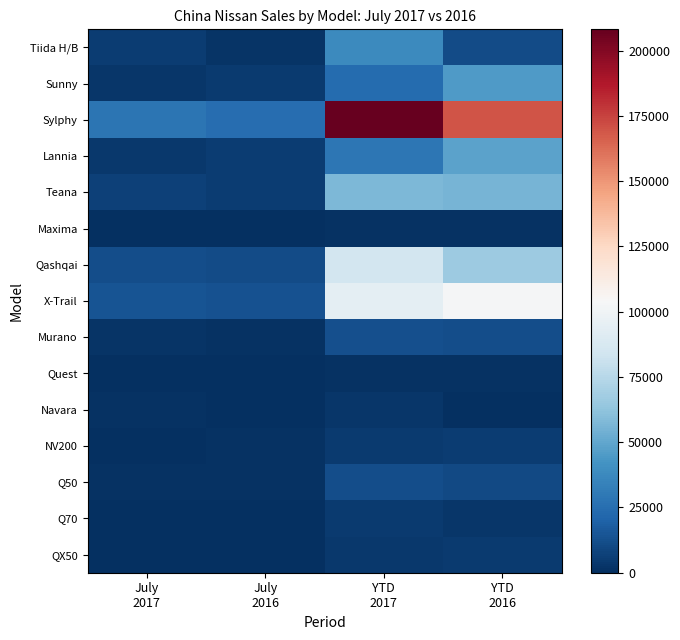

Between July
2016 and YTD
2016, which is larger?

YTD
2016